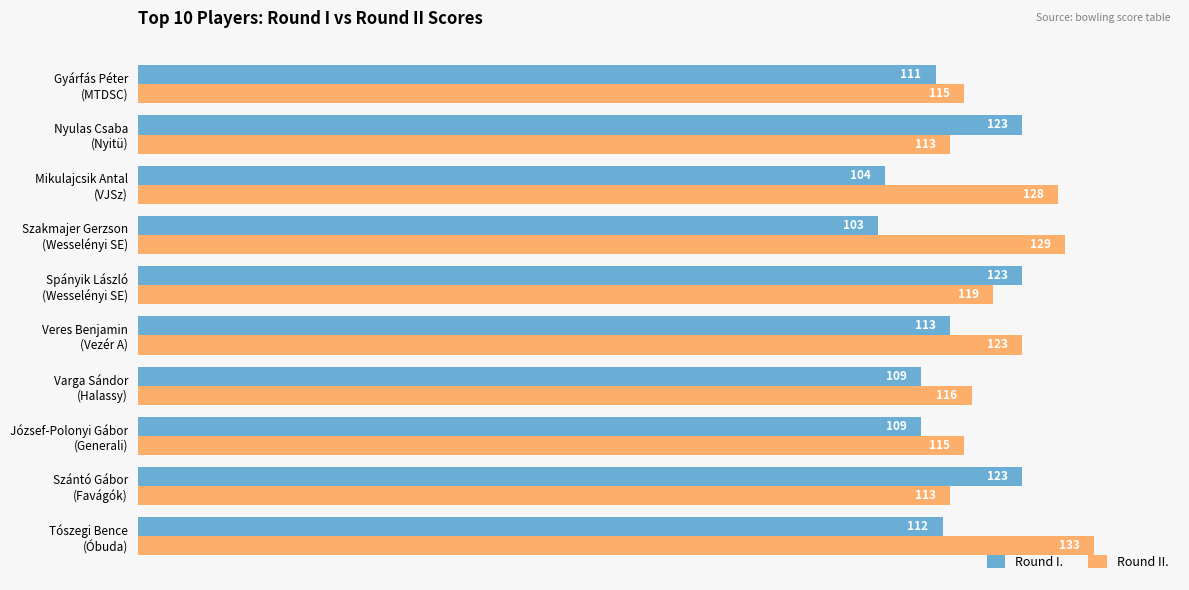

Rank the series by their average value, from highest to lowest.

Round II., Round I.